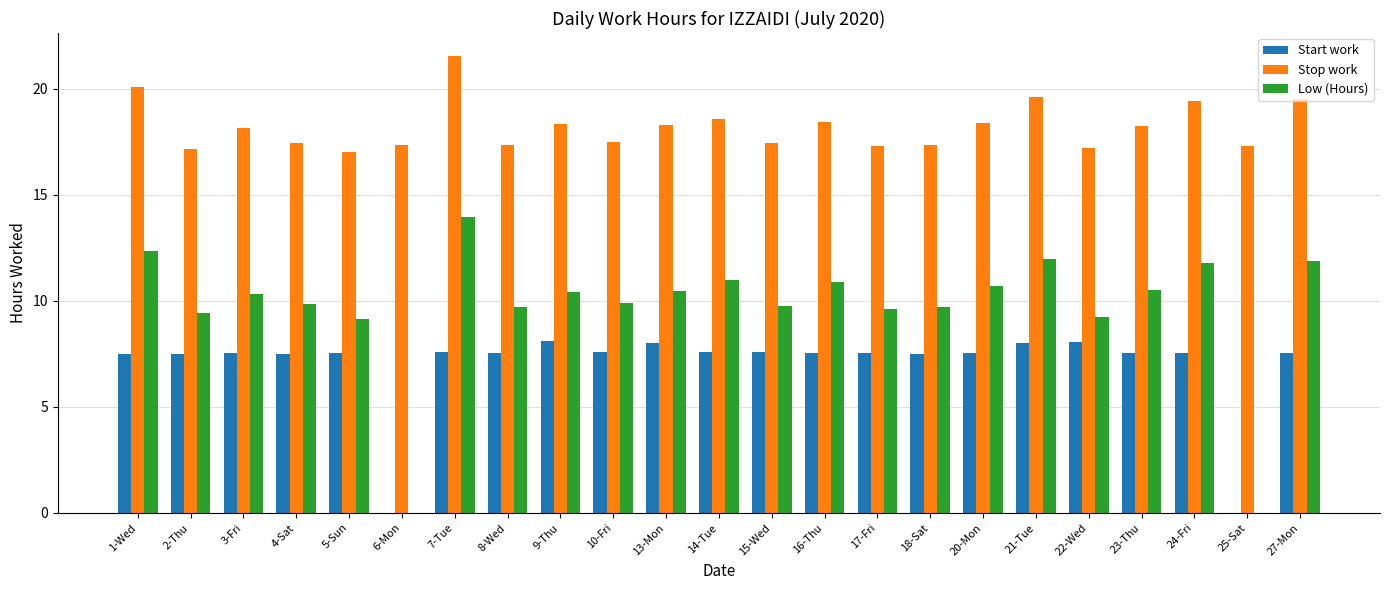

What is the average value of the Start work series?

7.0